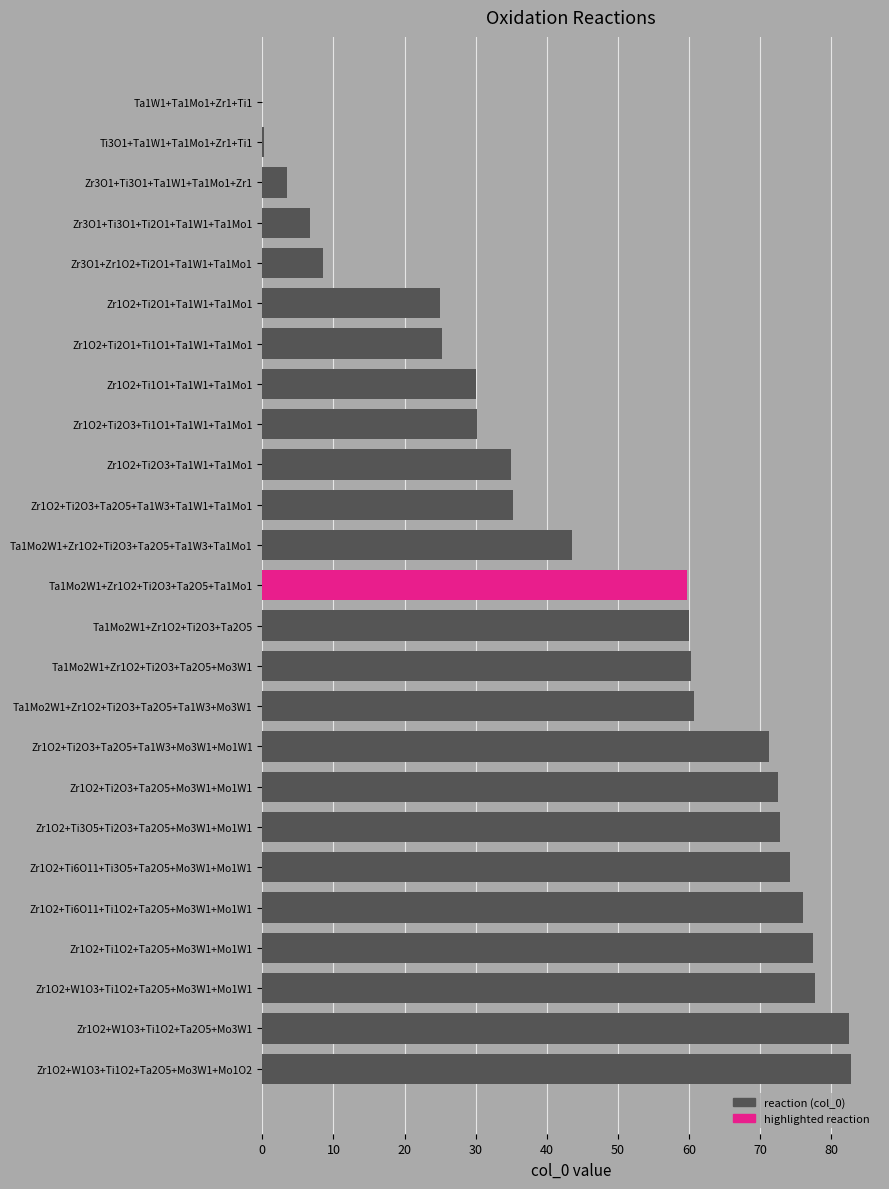

What is the ratio of the value at Zr1O2+Ti2O3+Ta1W1+Ta1Mo1 to the value at Ta1Mo2W1+Zr1O2+Ti2O3+Ta2O5+Mo3W1?

0.6